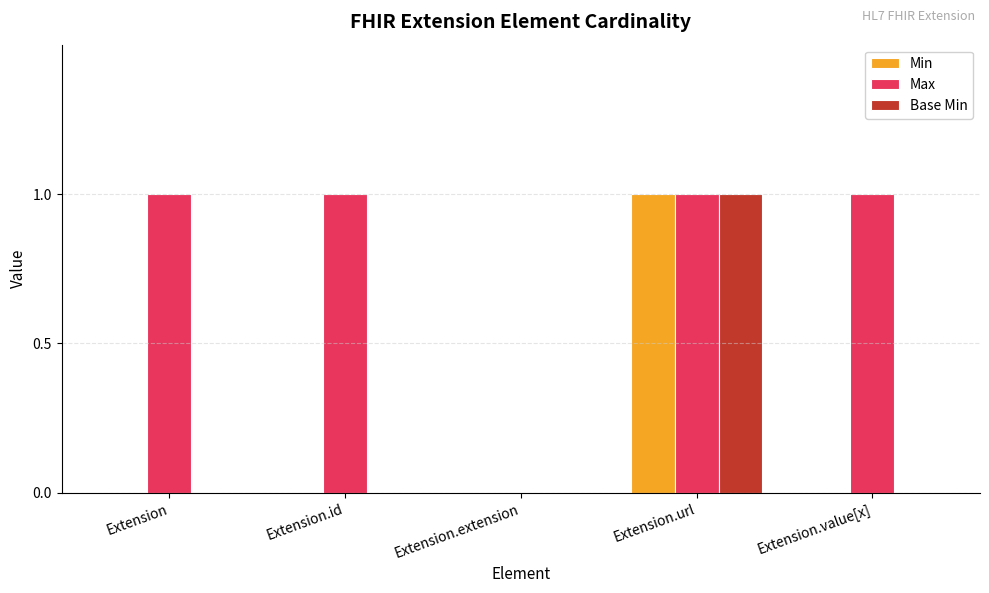

Reading left to right, transcribe all the data shown in this chart.

Min: 0	0	0	1	0
Max: 1	1	0	1	1
Base Min: 0	0	0	1	0